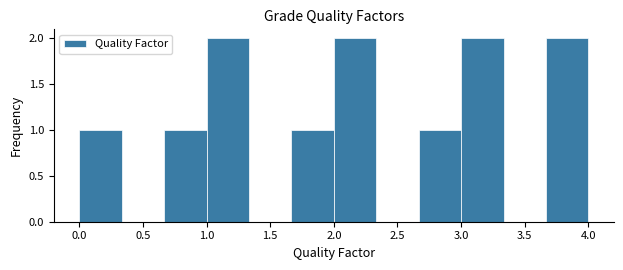

Reading left to right, list every bar in this chart as the range it spans on the x-axis followed by its height. Neither the bar edges nor the heights are printed on the chart, so give them approximately, as read against the axes.

0.00 to 0.35: 1
0.35 to 0.65: 0
0.65 to 1.00: 1
1.00 to 1.35: 2
1.35 to 1.65: 0
1.65 to 2.00: 1
2.00 to 2.35: 2
2.35 to 2.65: 0
2.65 to 3.00: 1
3.00 to 3.35: 2
3.35 to 3.65: 0
3.65 to 4.00: 2